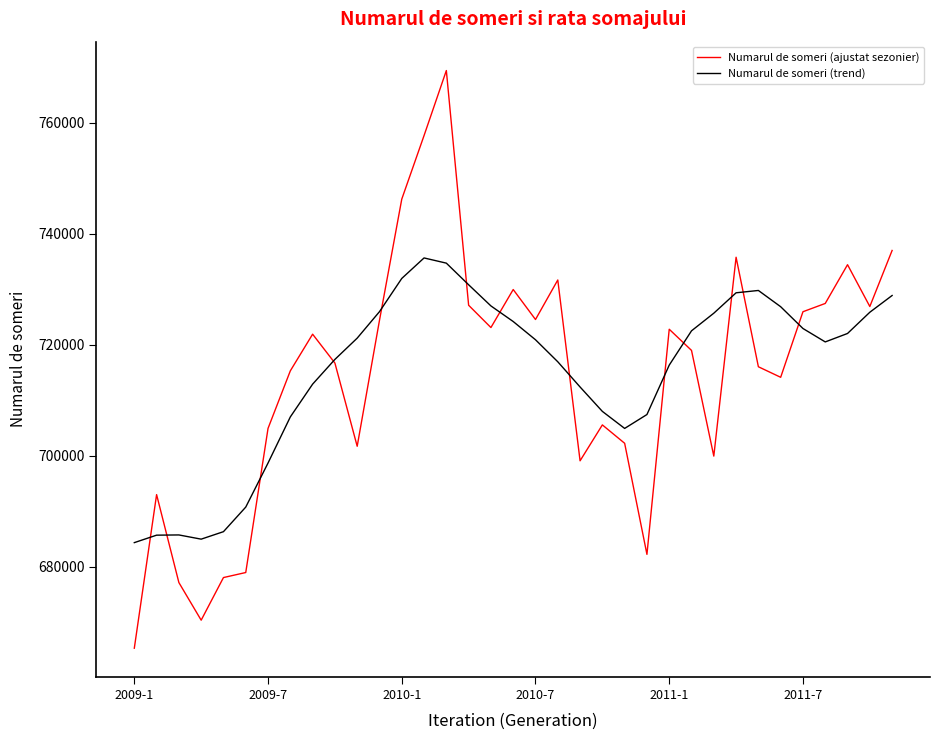

Which series has the largest range (max minus min)?

Numarul de someri (ajustat sezonier)